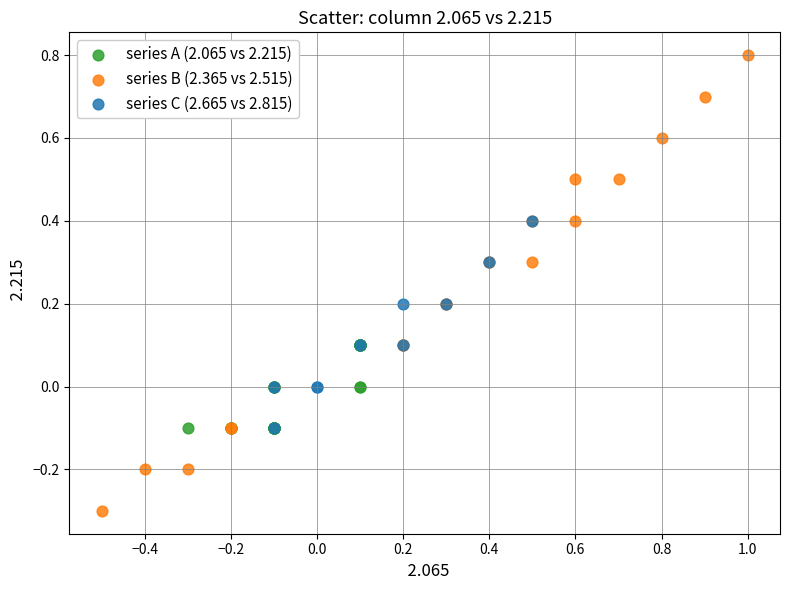

Which series has the widest spread of Y values?

series B (2.365 vs 2.515)